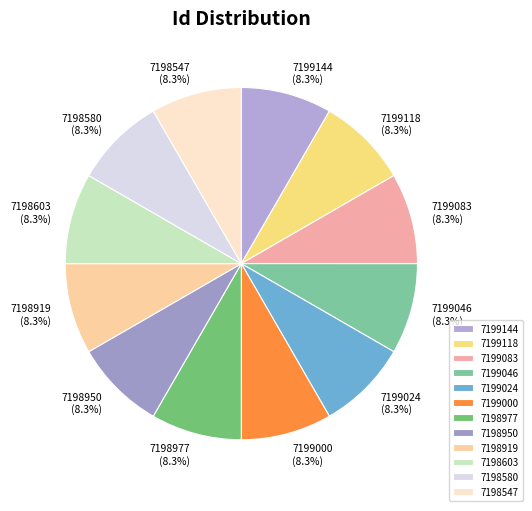

Approximately how many times larger is the value at 7199118 compared to 7199144?

1.0